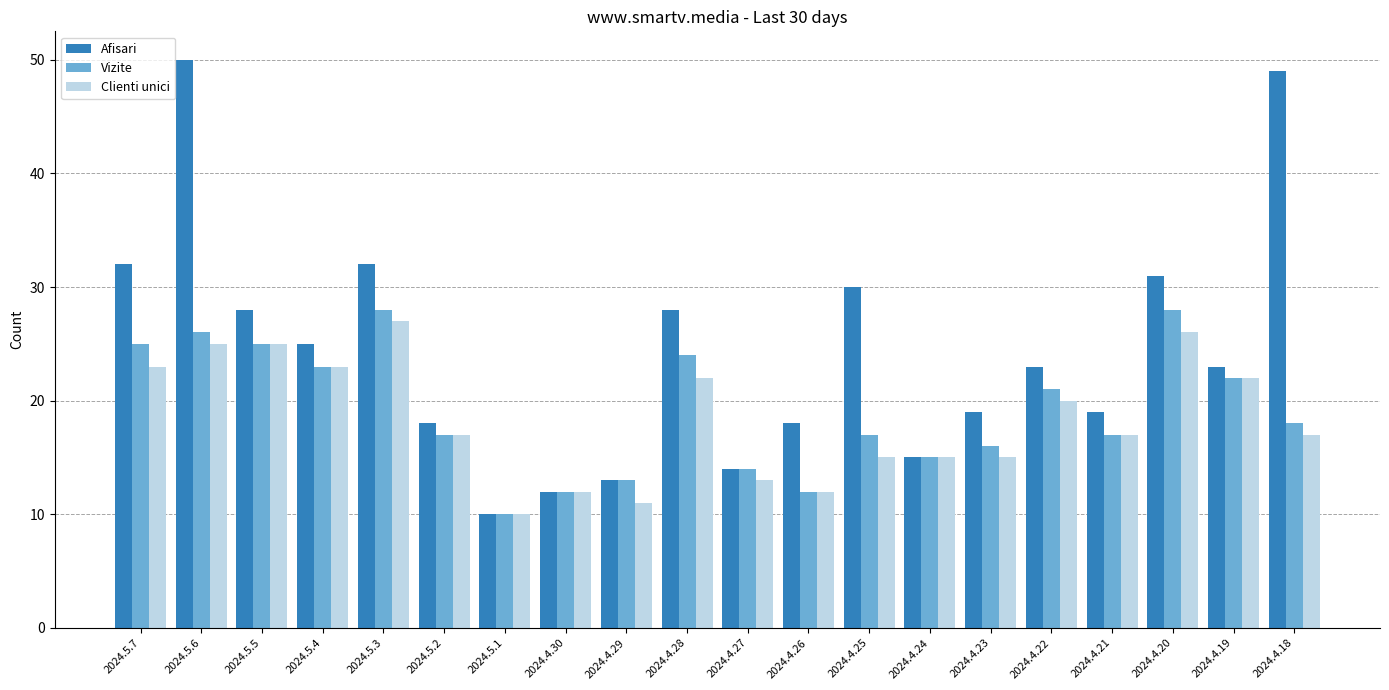

What is the approximate value of Vizite at 2024.4.18, to the nearest 10?

20